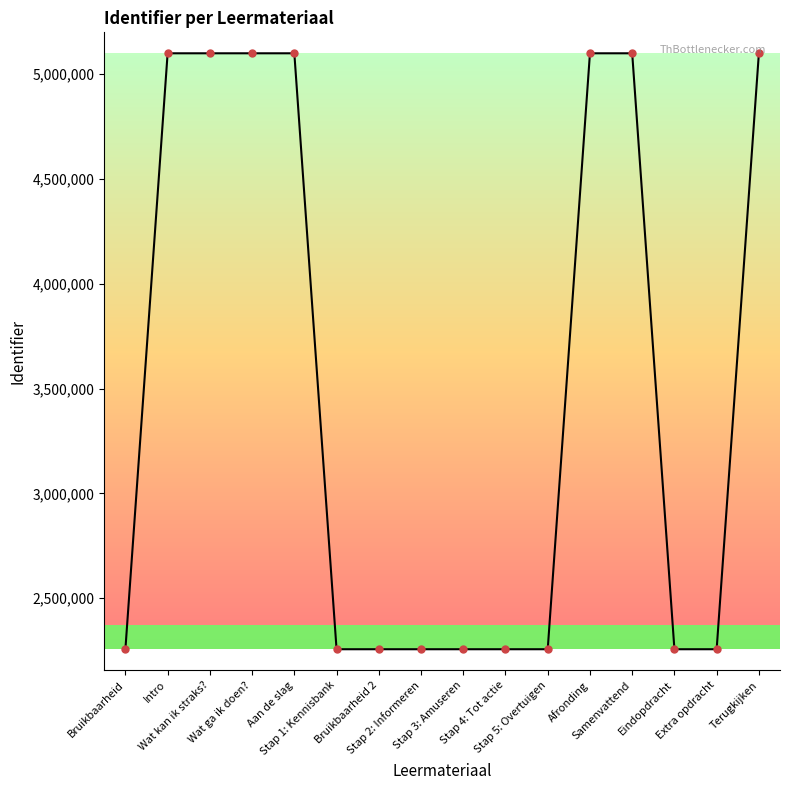

What is the maximum value shown in the chart?

5099284